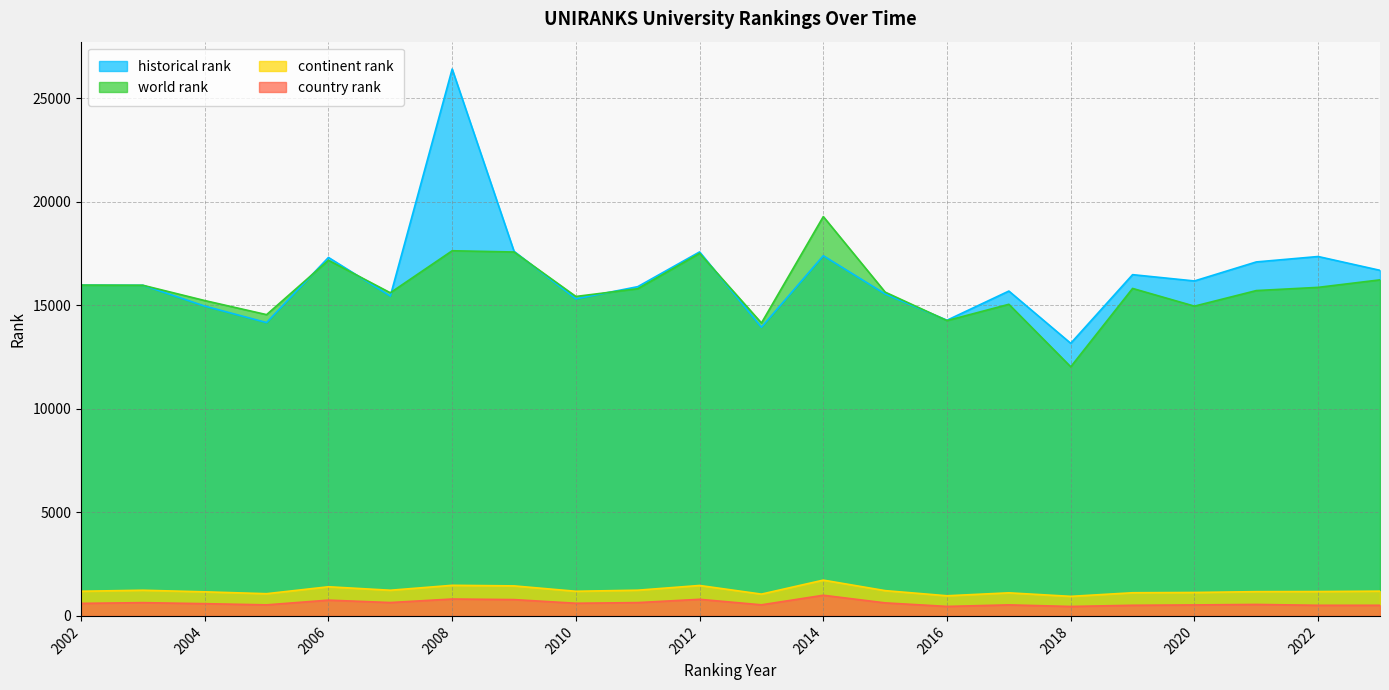

At which category is the sum across all series the highest?

2008